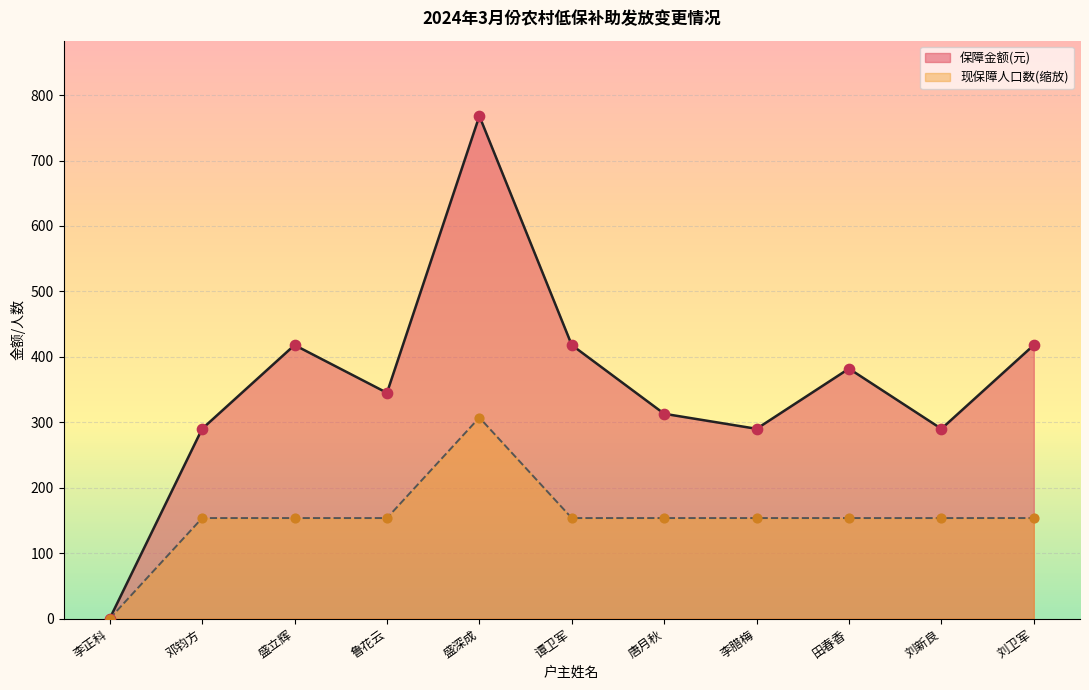

Which series reaches the minimum Y coordinate?

保障金额(元)